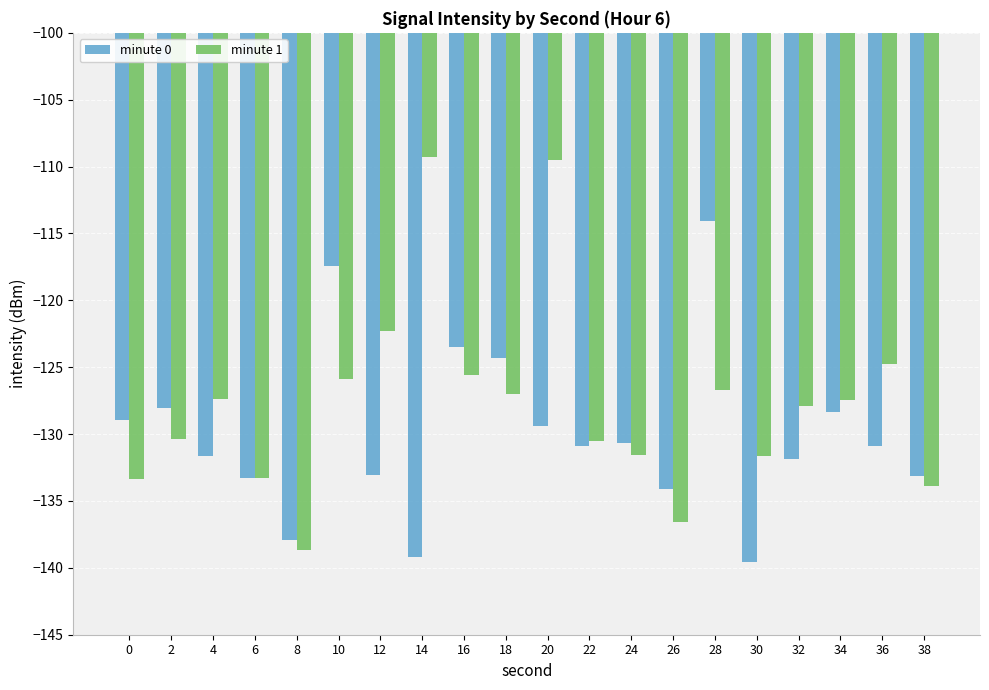

How many series are shown in this chart?

2